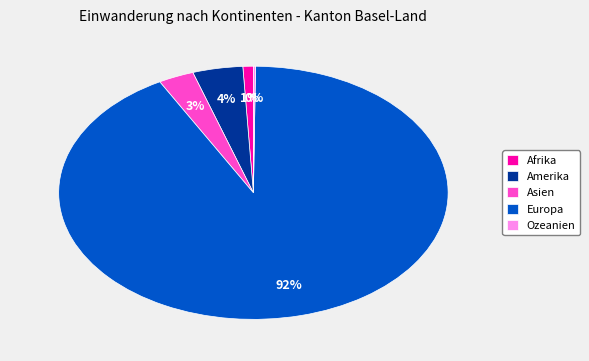

To the nearest percent, what portion does Amerika represent?

4%